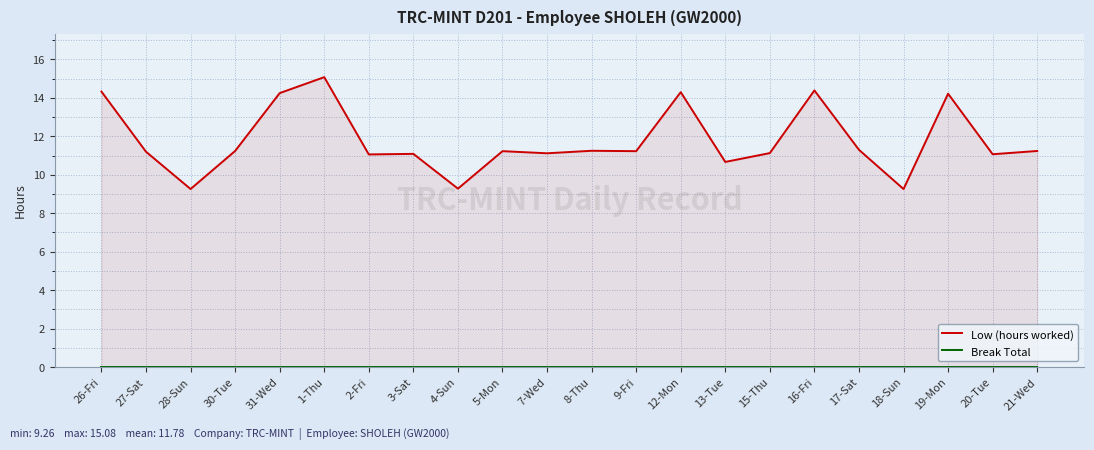

List the series in order of their peak value, lowest first.

Break Total, Low (hours worked)